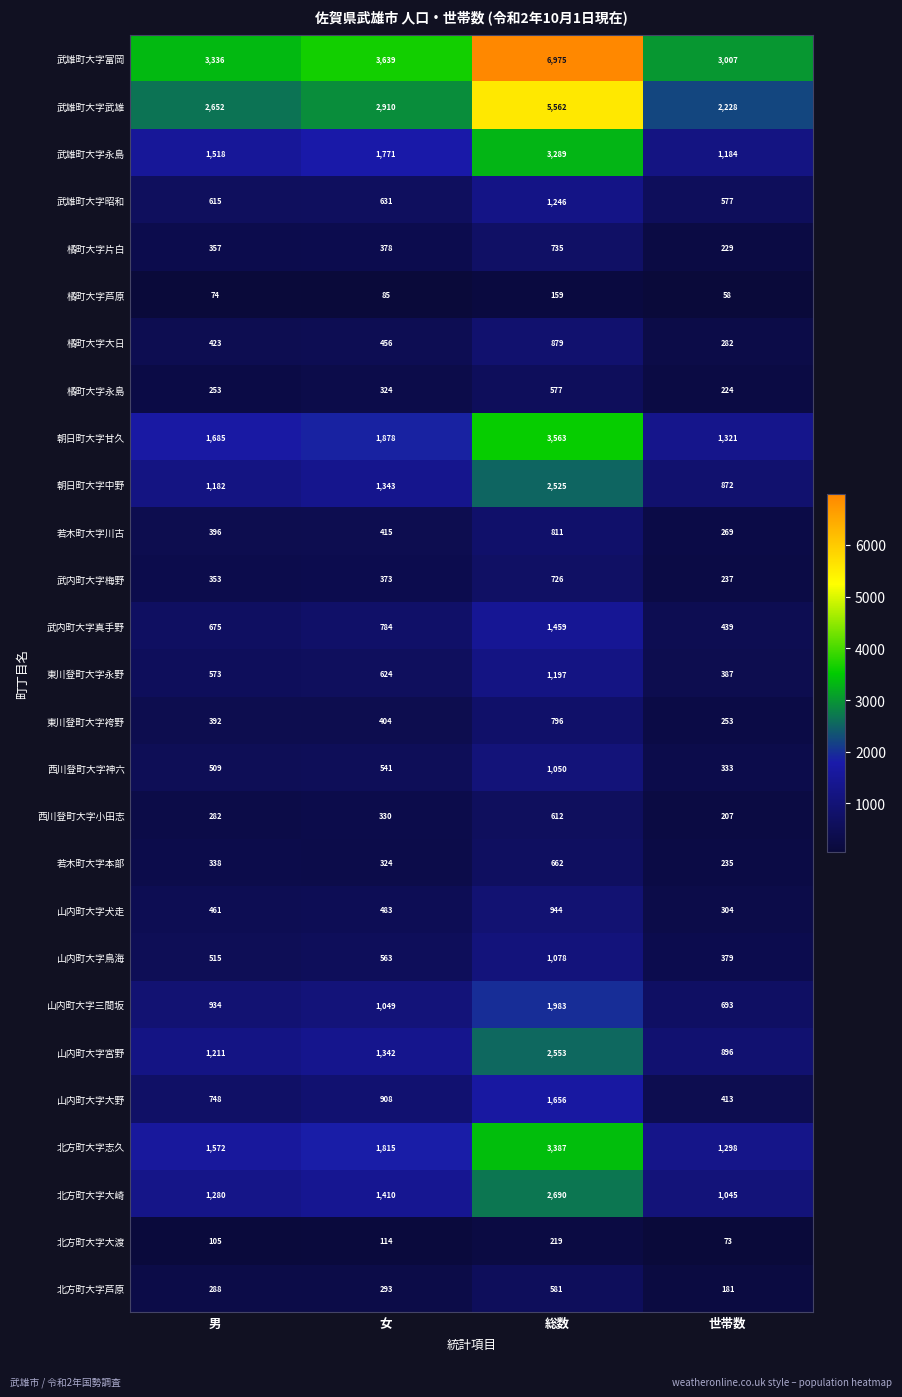

Which series has the widest spread of values?

武雄町大字富岡